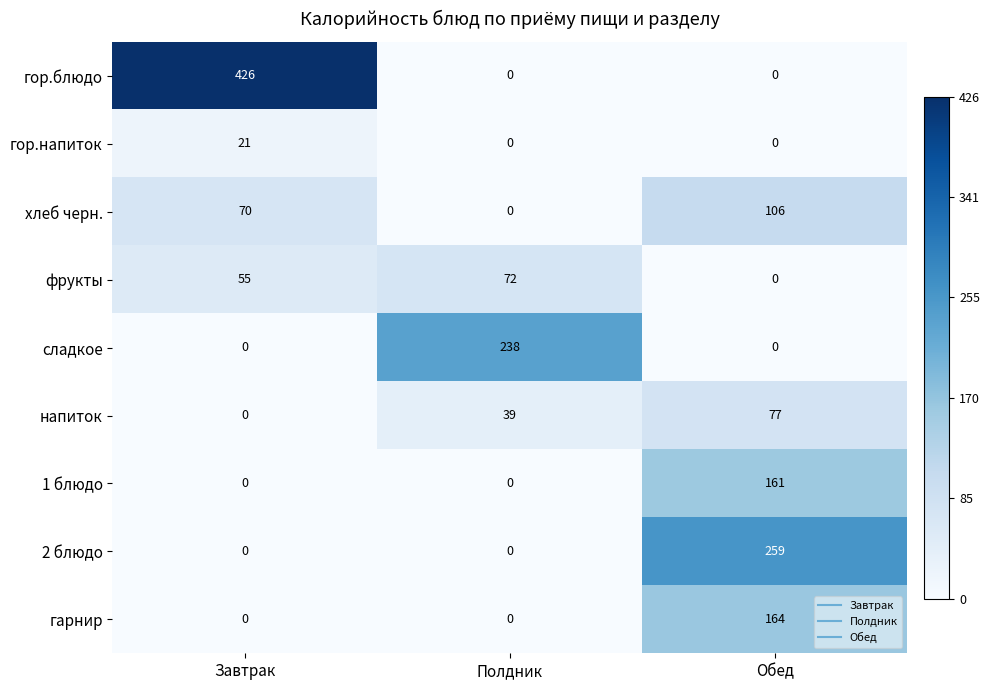

What is the sum of all напиток values?

116